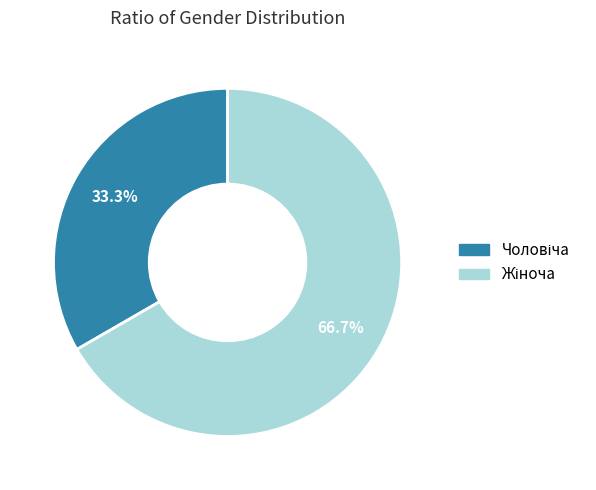

Is there a majority slice in this chart?

Yes